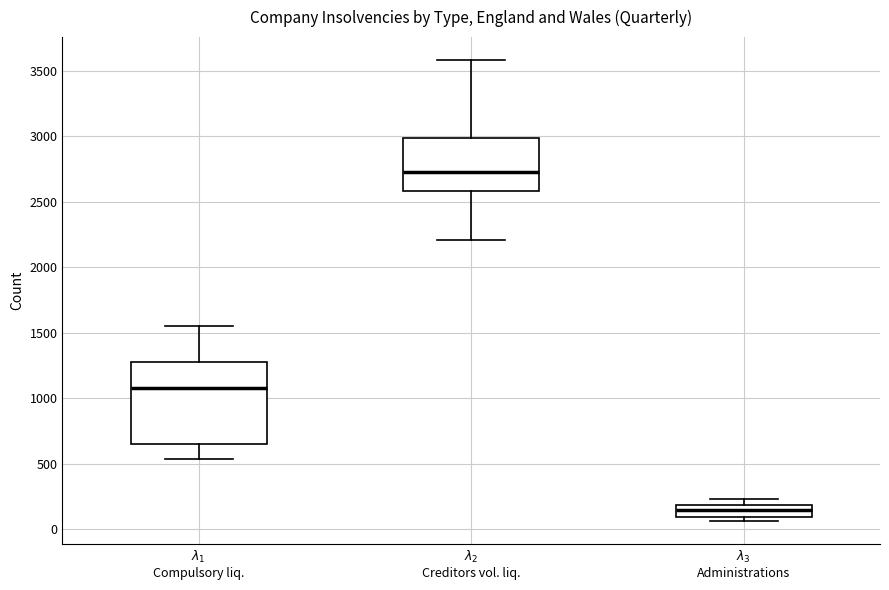

Reading left to right, transcribe this box plot: for each box, give where its median line is, the range the box spans, and where its two whiskers end, as read against the y-axis. The values are not printed on the chart, so give them approximately, as read against the axis.

$\lambda_1$ Compulsory liq.: median 1100, box 650 to 1250, whiskers 550 to 1550
$\lambda_2$ Creditors vol. liq.: median 2750, box 2600 to 3000, whiskers 2200 to 3600
$\lambda_3$ Administrations: median 150, box 100 to 200, whiskers 50 to 250